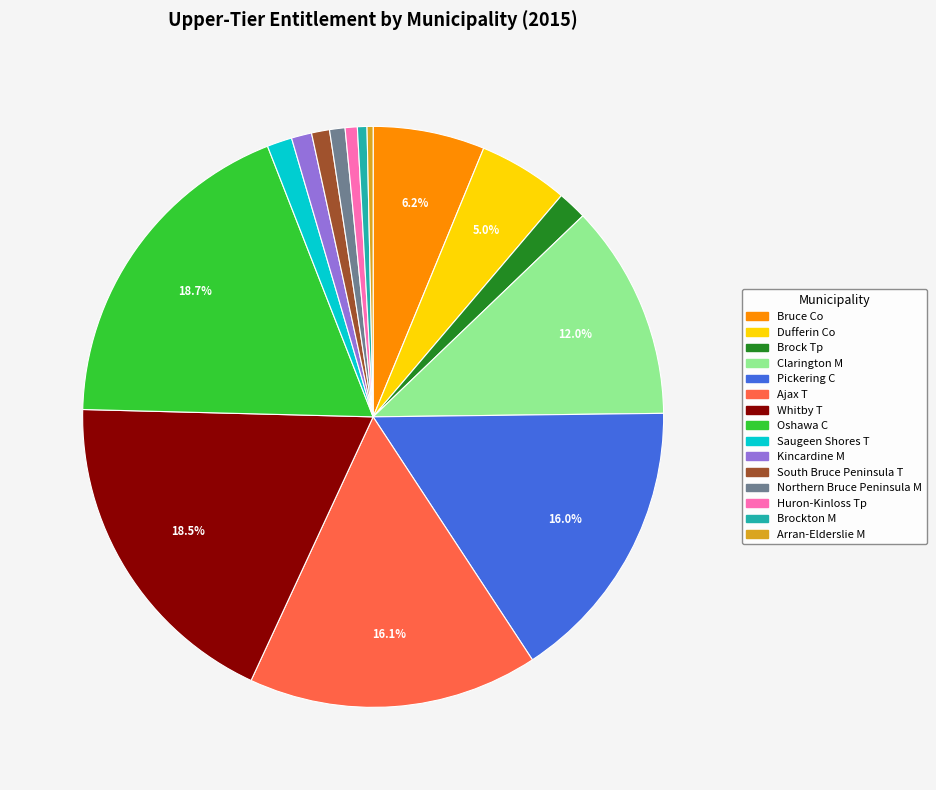

Is there a majority slice in this chart?

No